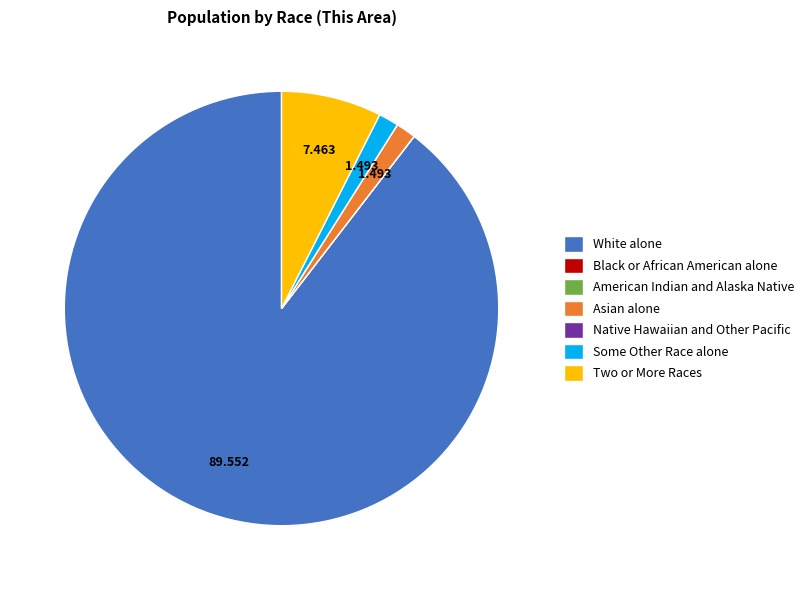

Is there a majority slice in this chart?

Yes